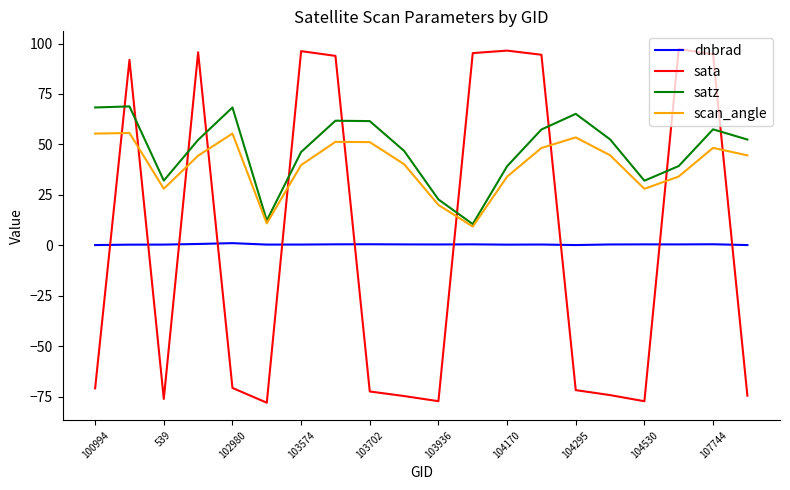

Rank the series by their maximum value, from highest to lowest.

sata, satz, scan_angle, dnbrad